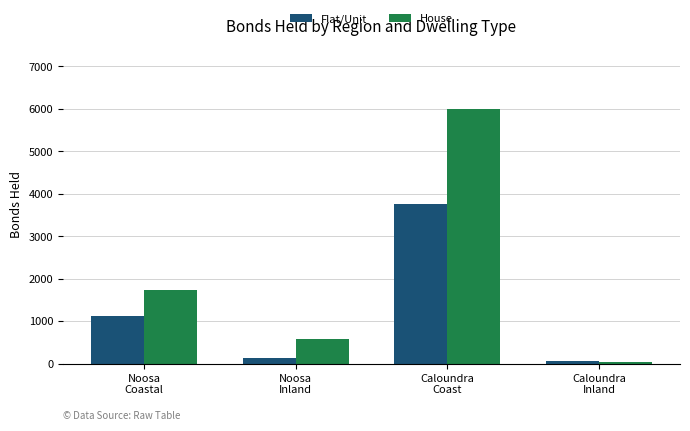

The value of House at Noosa
Coastal is 782. True or false?

False